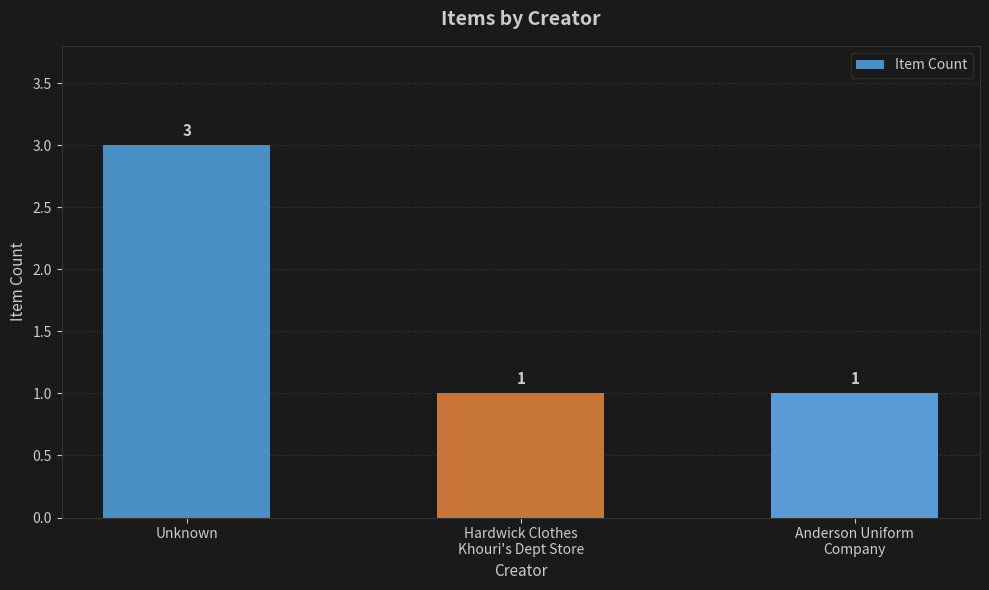

Reading left to right, extract all data points from this chart.

3	1	1